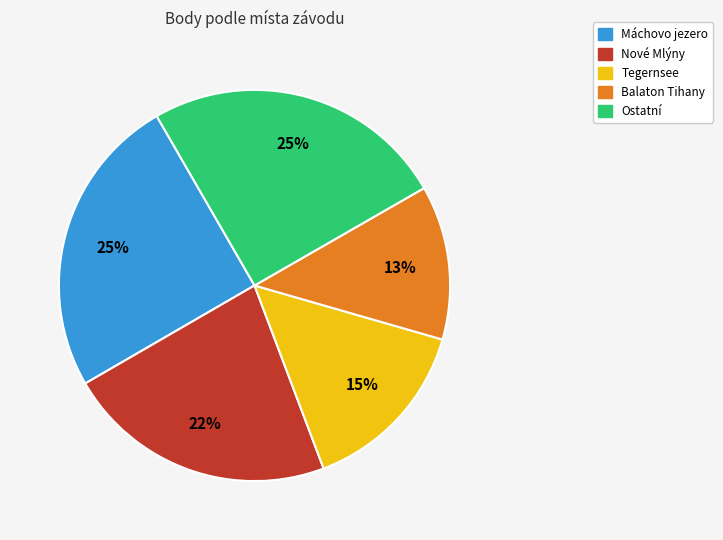

To the nearest percent, what is the average slice percentage?

20%